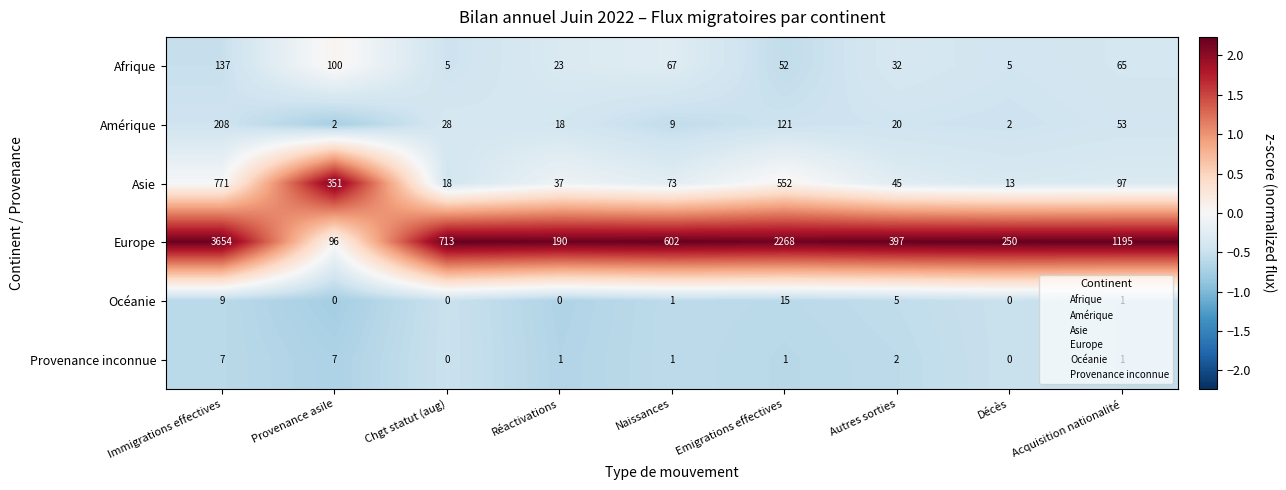

Which series has the widest spread of values?

Europe